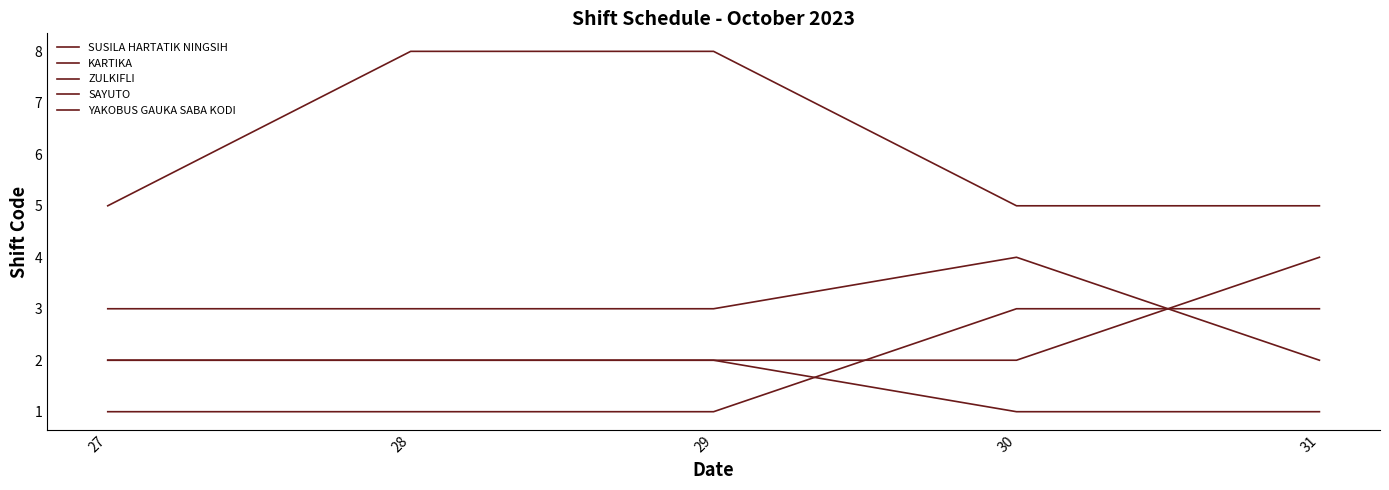

What is the value of the SAYUTO point at the 2nd from the left?

3